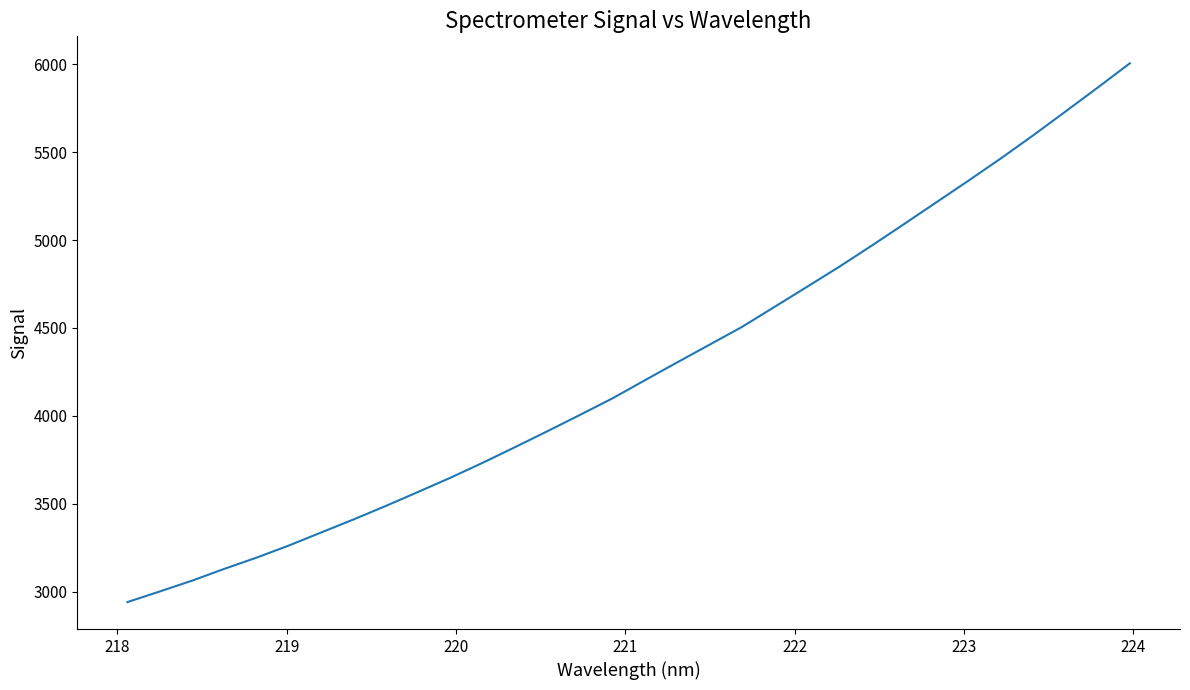

How many values exceed 4203?

16